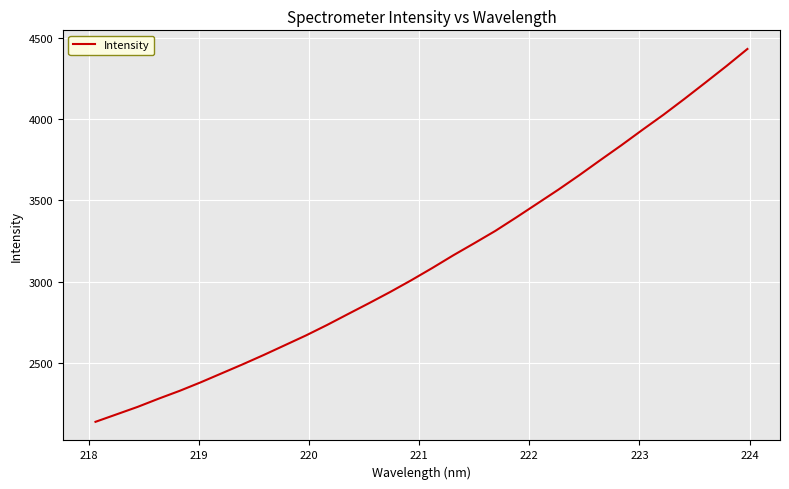

Is this an area chart (filled region under the line)?

No